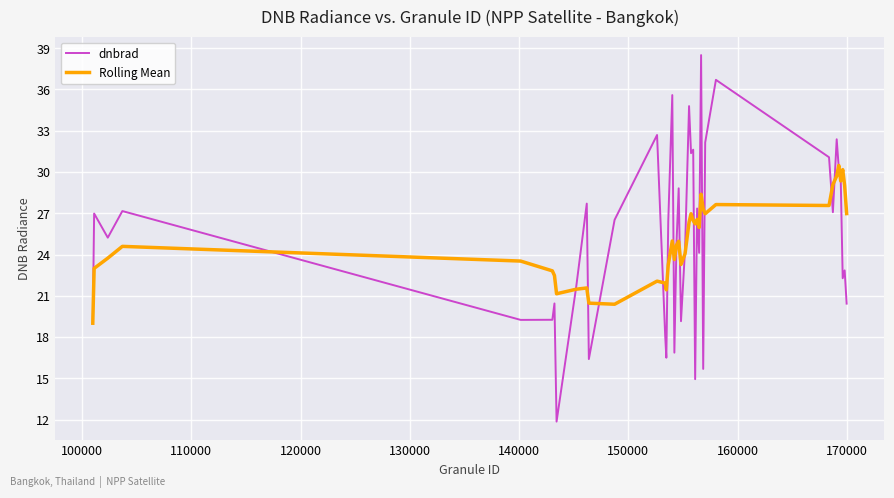

Which series has the widest spread of values?

dnbrad